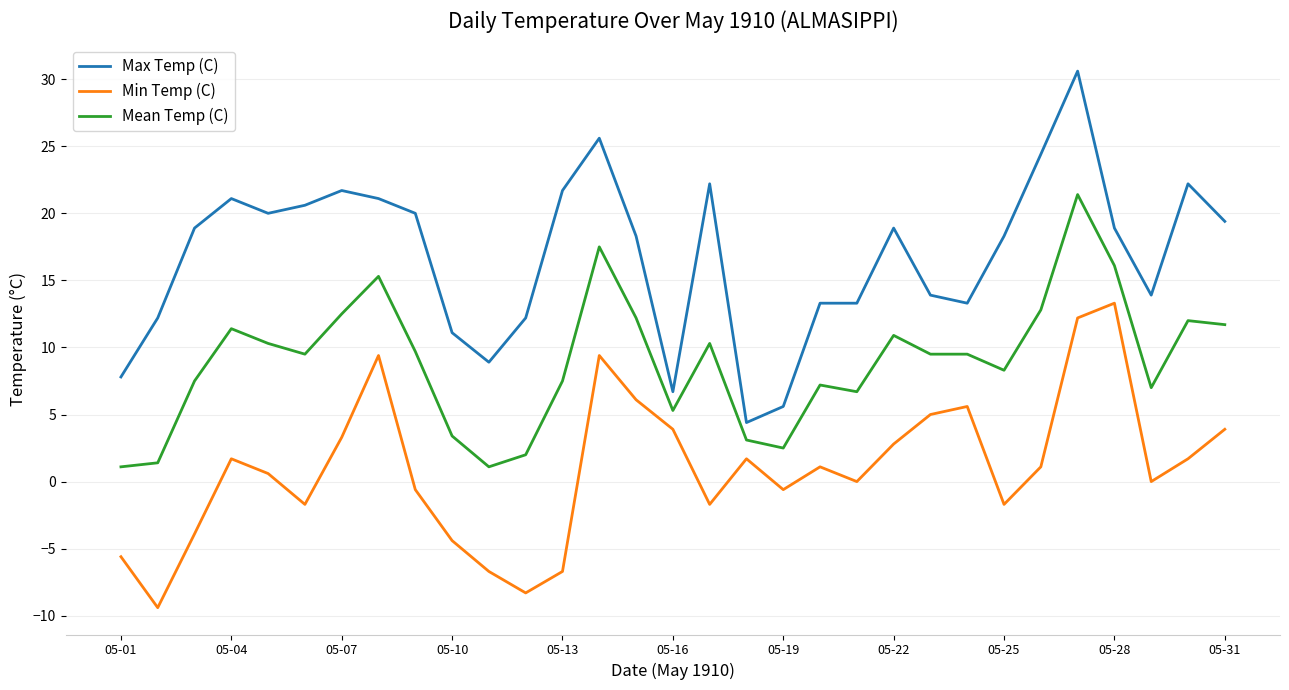

Reading left to right, transcribe all the data shown in this chart.

Max Temp (C): 7.8	12.2	18.9	21.1	20.0	20.6	21.7	21.1	20.0	11.1	8.9	12.2	21.7	25.6	18.3	6.7	22.2	4.4	5.6	13.3	13.3	18.9	13.9	13.3	18.3	24.4	30.6	18.9	13.9	22.2	19.4
Min Temp (C): -5.6	-9.4	-3.9	1.7	0.6	-1.7	3.3	9.4	-0.6	-4.4	-6.7	-8.3	-6.7	9.4	6.1	3.9	-1.7	1.7	-0.6	1.1	0.0	2.8	5.0	5.6	-1.7	1.1	12.2	13.3	0.0	1.7	3.9
Mean Temp (C): 1.1	1.4	7.5	11.4	10.3	9.5	12.5	15.3	9.7	3.4	1.1	2.0	7.5	17.5	12.2	5.3	10.3	3.1	2.5	7.2	6.7	10.9	9.5	9.5	8.3	12.8	21.4	16.1	7.0	12.0	11.7